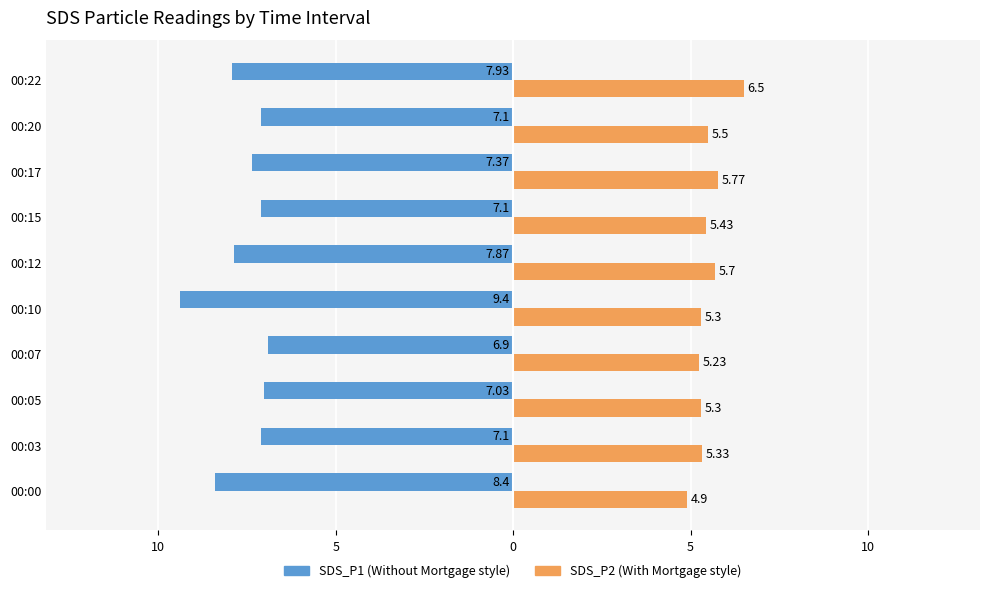

What is the value of the SDS_P1 bar at the 10th from the left?

-7.9